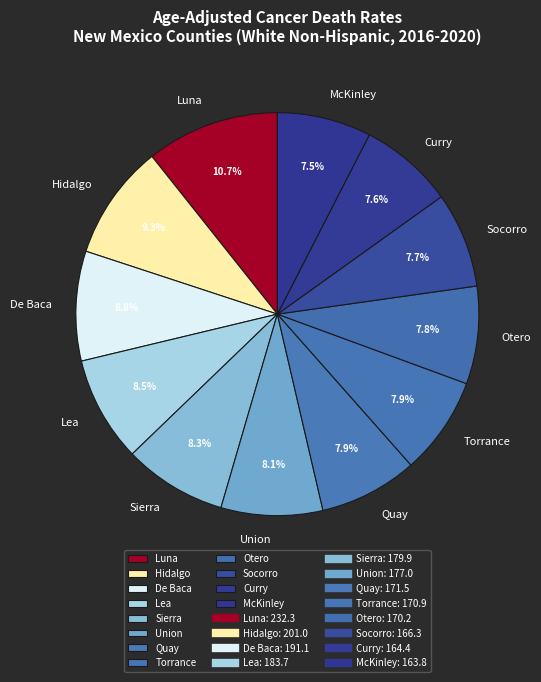

How much of the chart is everything except Socorro?

92.3%